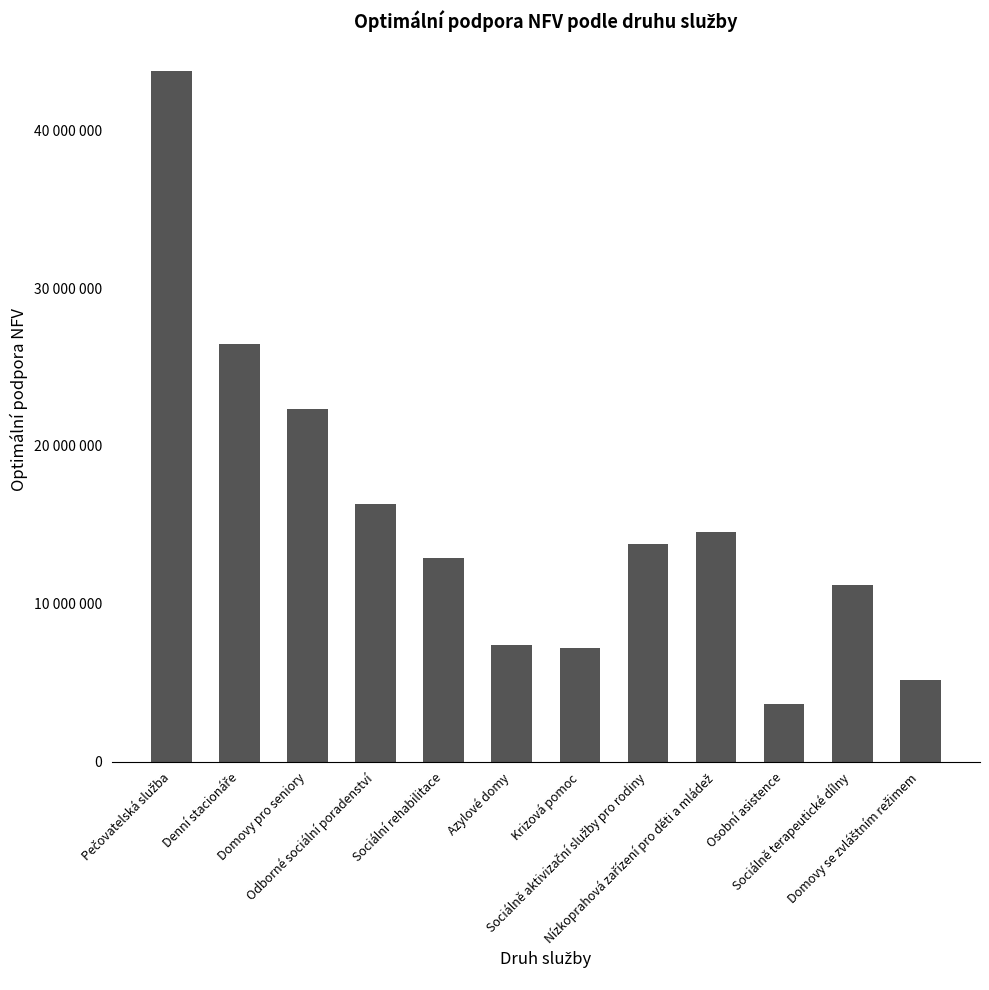

Does the chart contain any negative values?

No